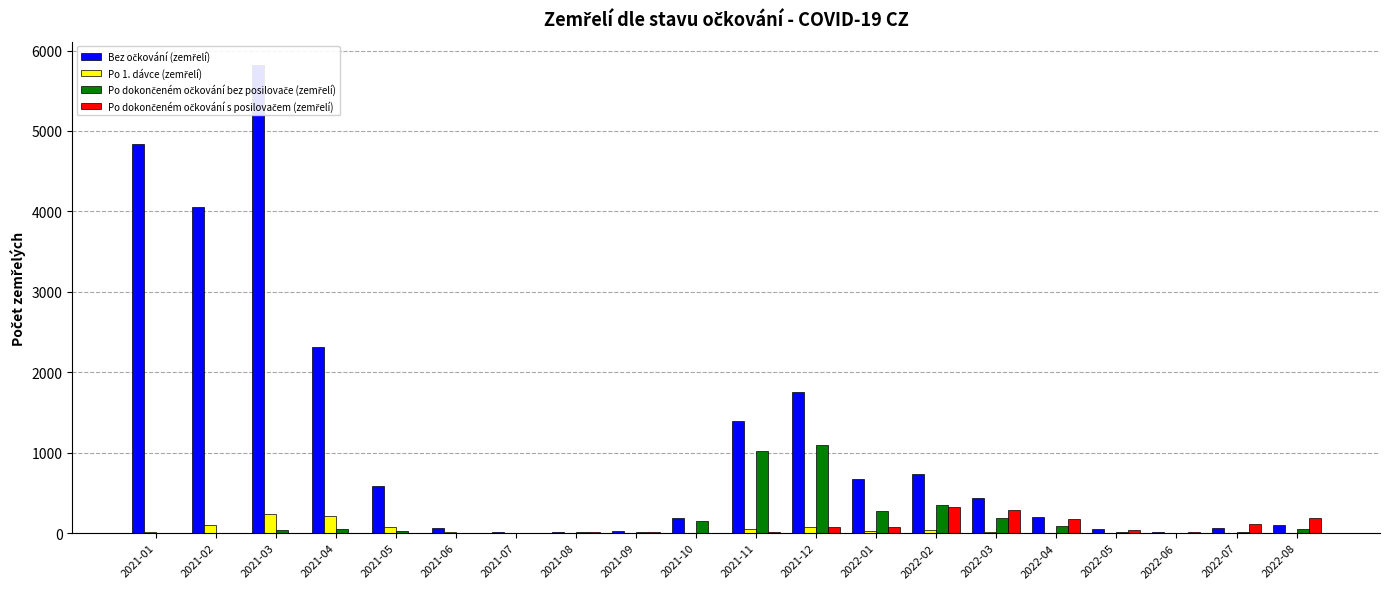

The value of Po dokončeném očkování s posilovačem (zemřelí) at 2022-06 is 11. True or false?

True